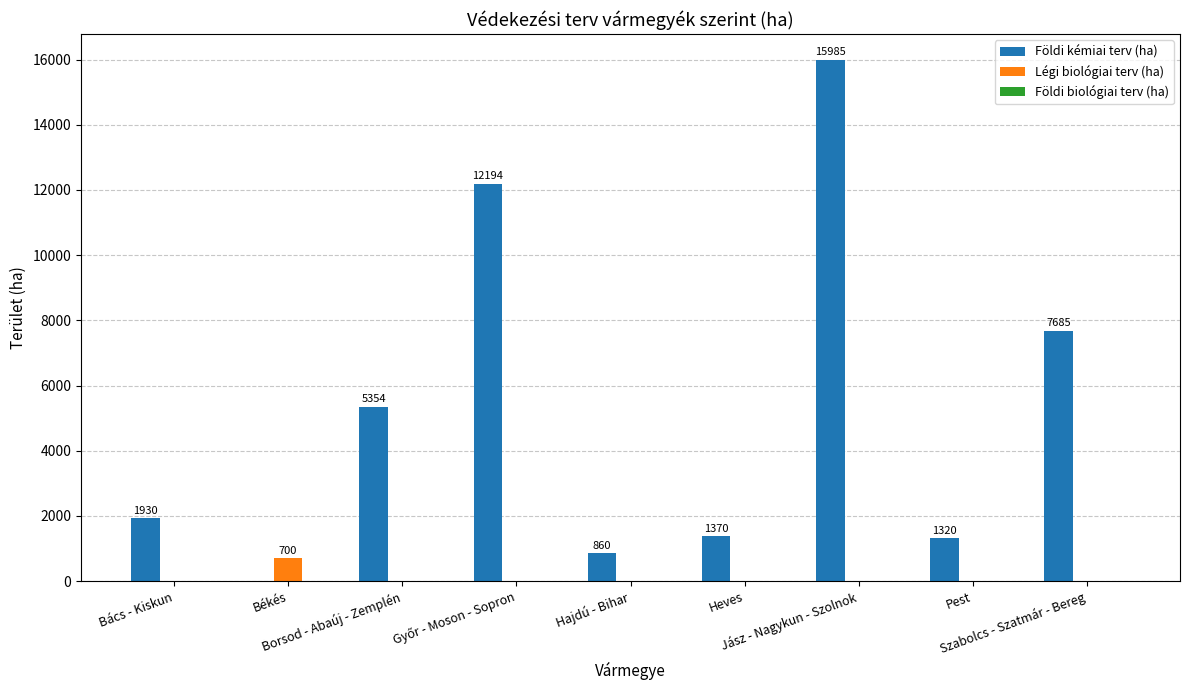

Which series has the widest spread of values?

Földi kémiai terv (ha)